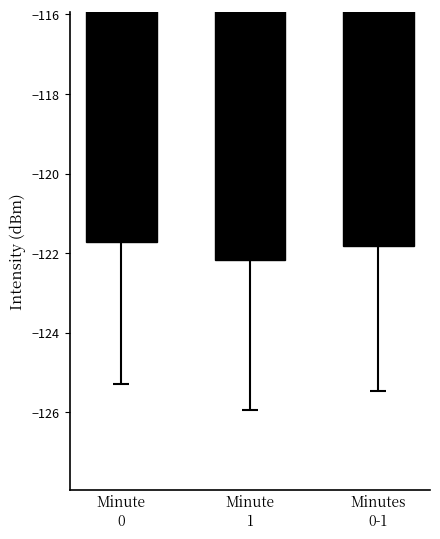

Rank the categories by value from highest to lowest.

Minute
0, Minutes
0-1, Minute
1